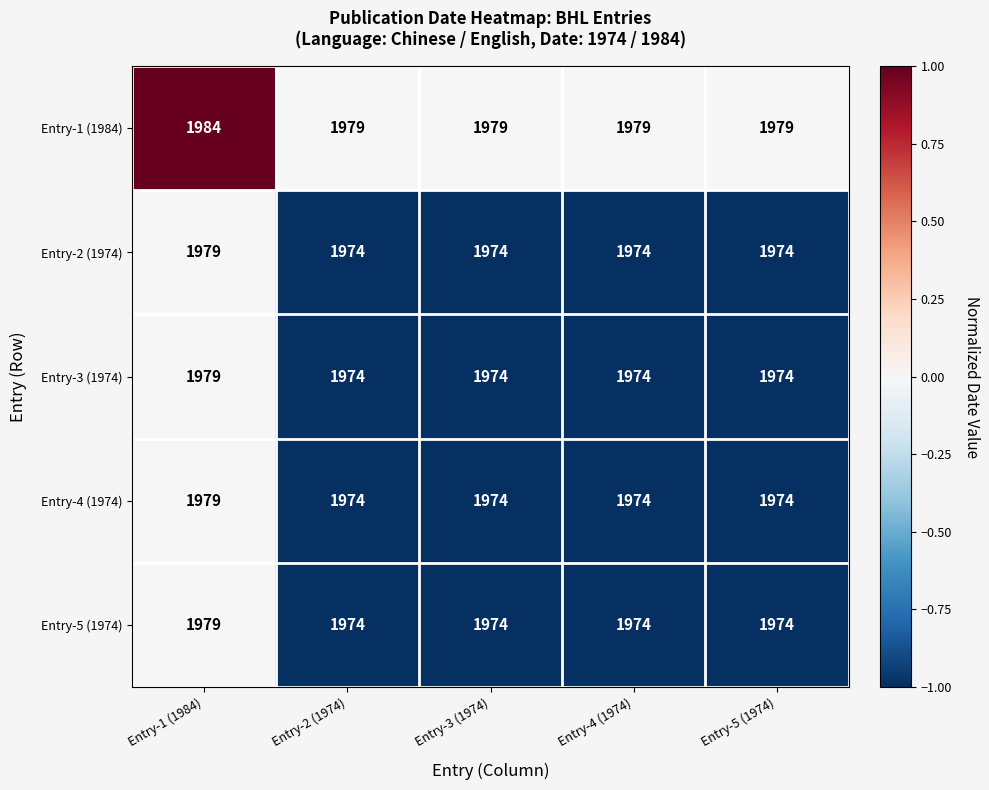

At which category is the sum across all series the highest?

Entry-1 (1984)